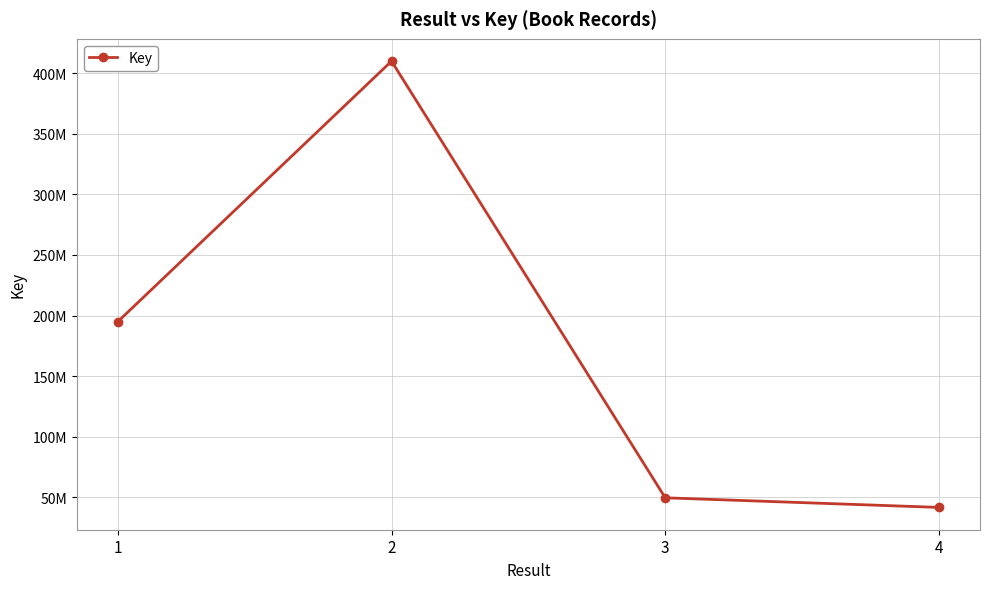

What is the minimum value shown in the chart?

41744232